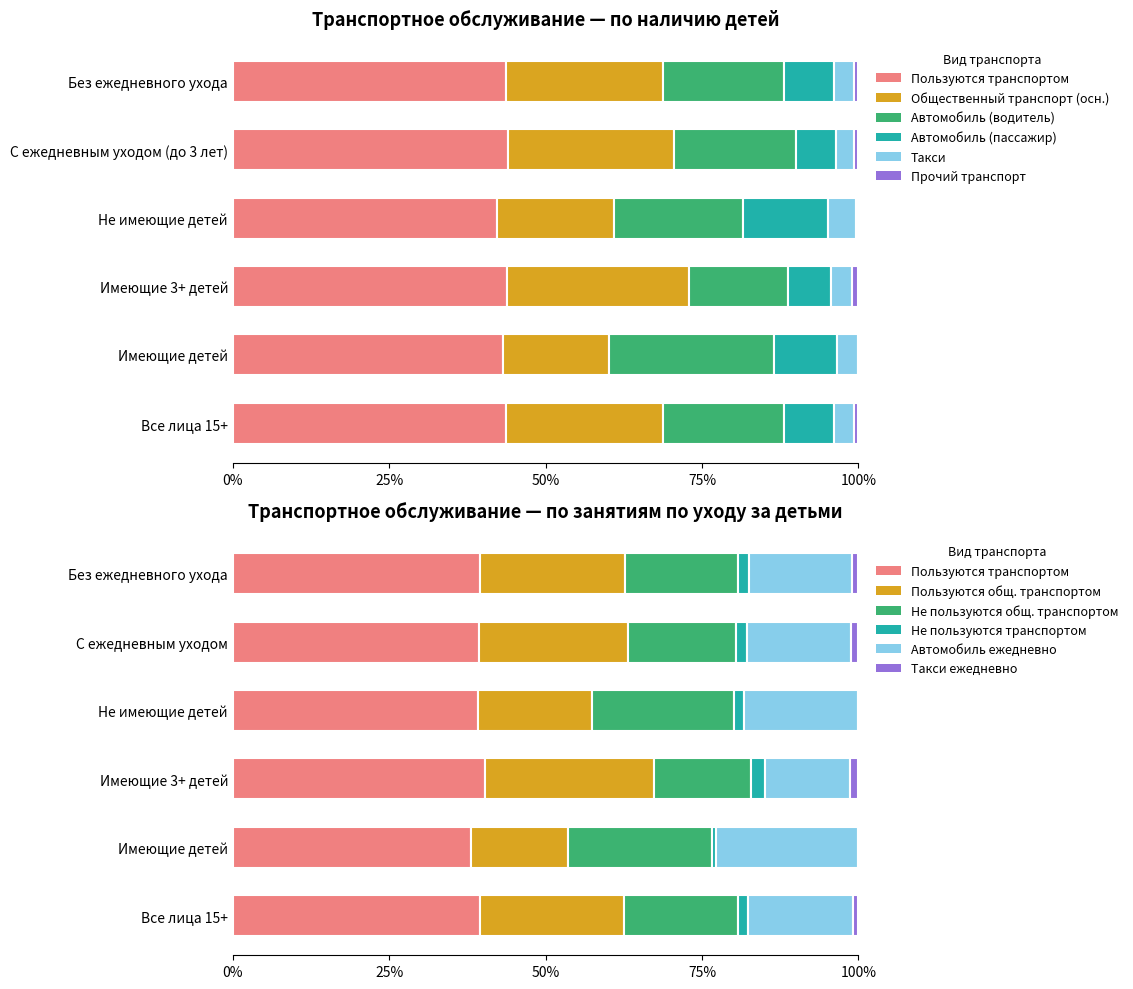

What is the difference between the maximum and second lowest values in the Пользуются транспортом series?

0.6